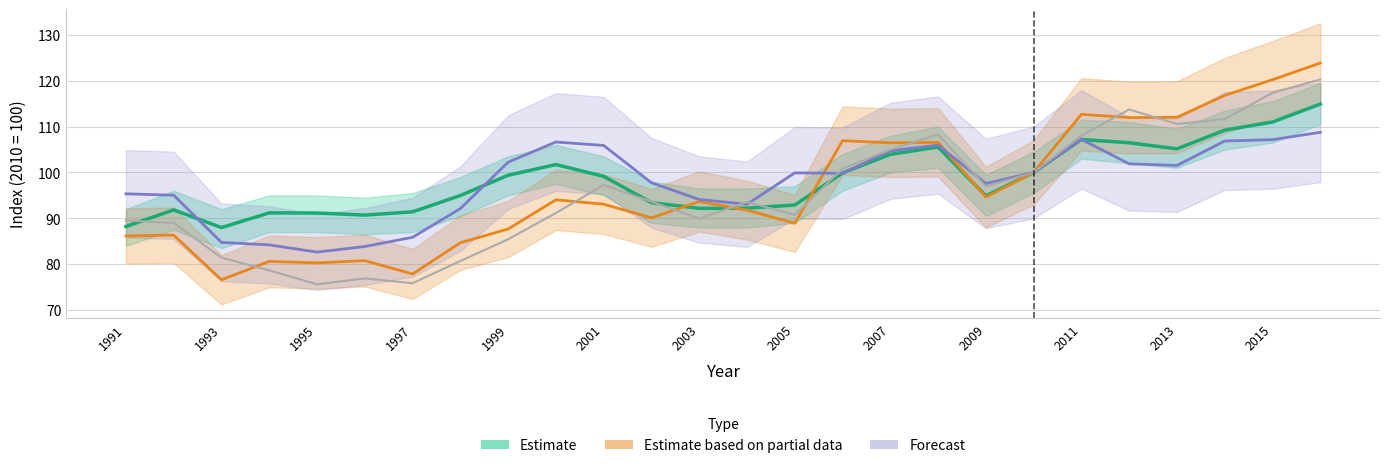

What is the lowest value of the Estimate based on partial data (Bayern) series?

76.6